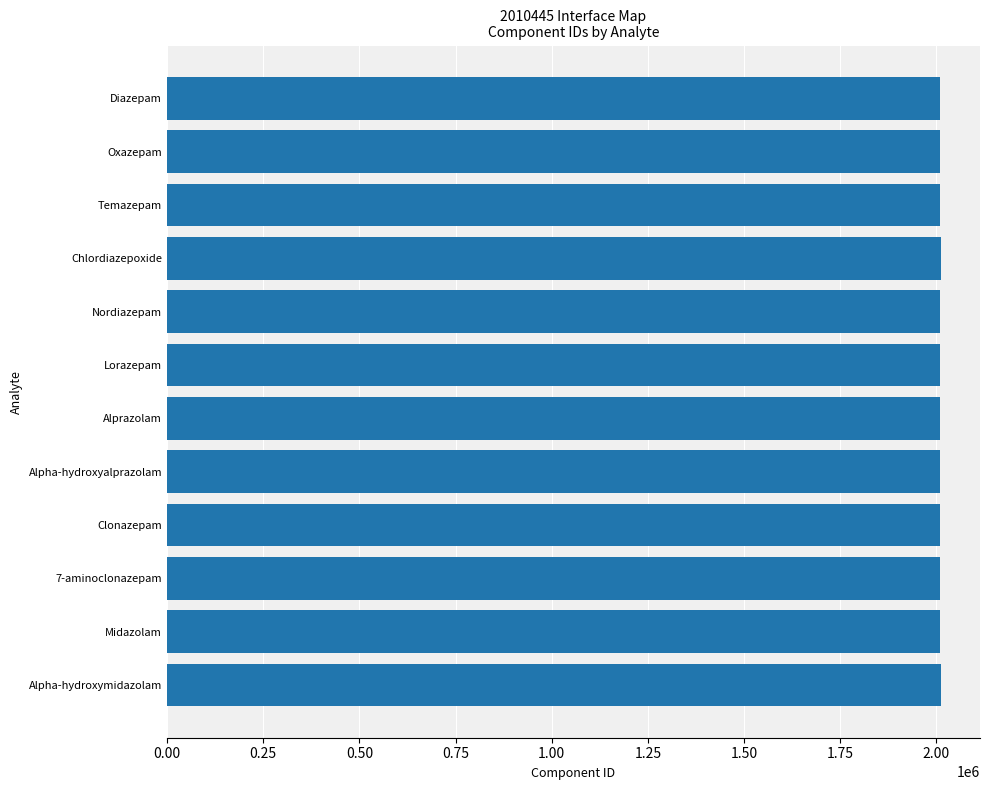

What is the difference between the maximum and second lowest values?

2229